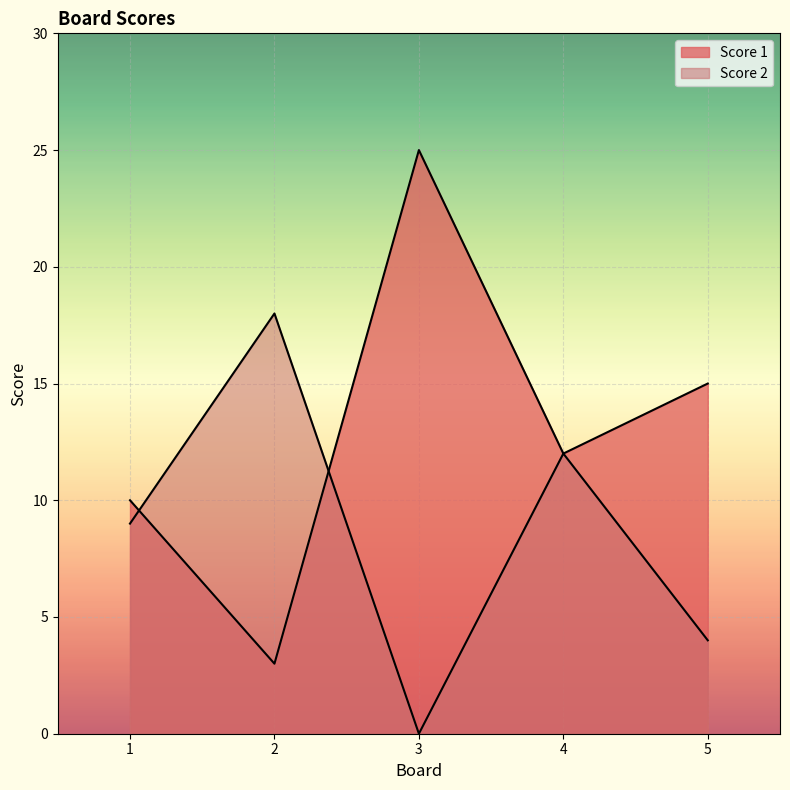

Rank the categories by Score 1 value from lowest to highest.

2, 1, 4, 5, 3